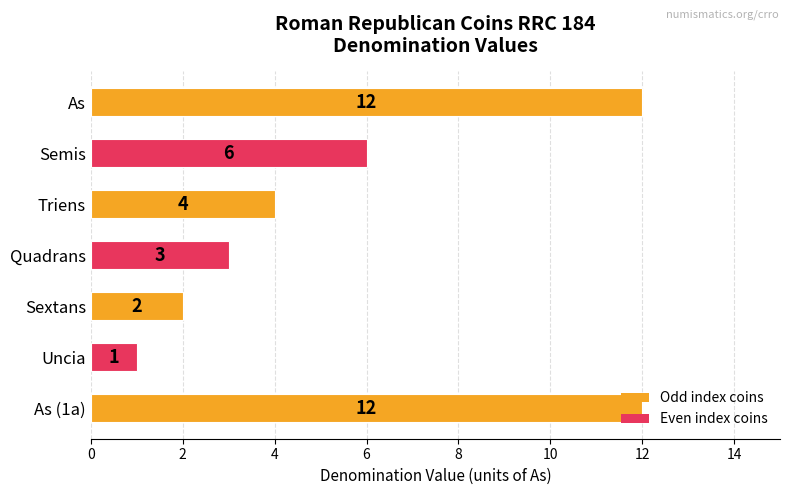

What is the value of the 1st bar from the top?

12